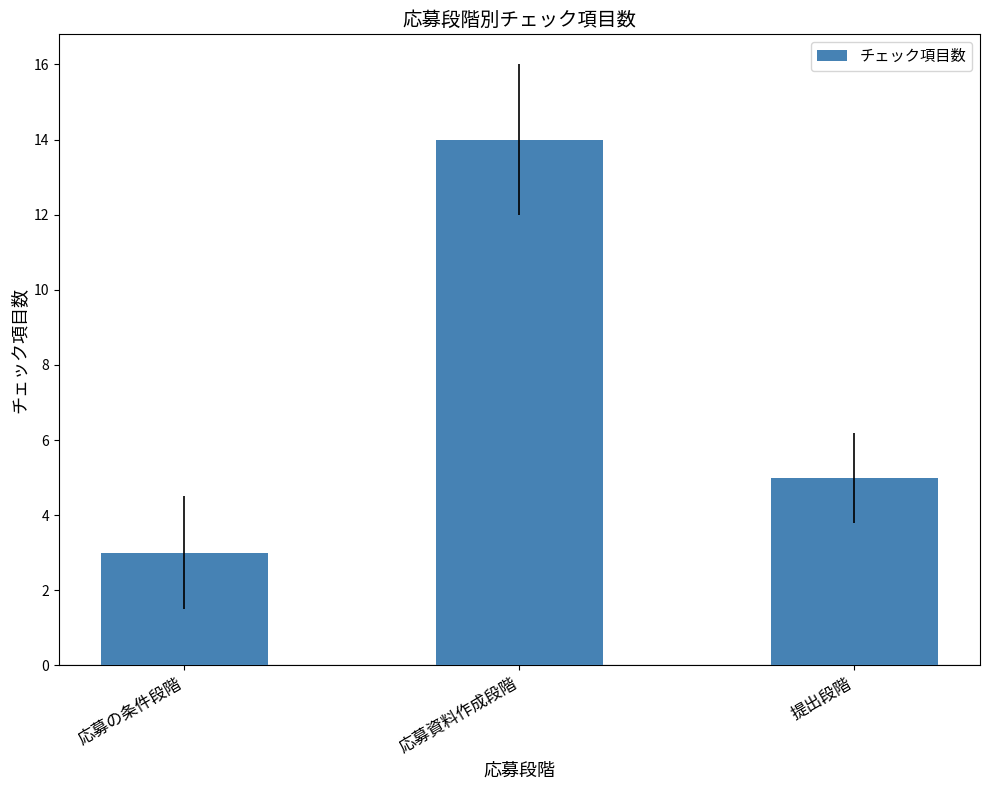

At which category does the chart reach its minimum across all series?

応募の条件段階